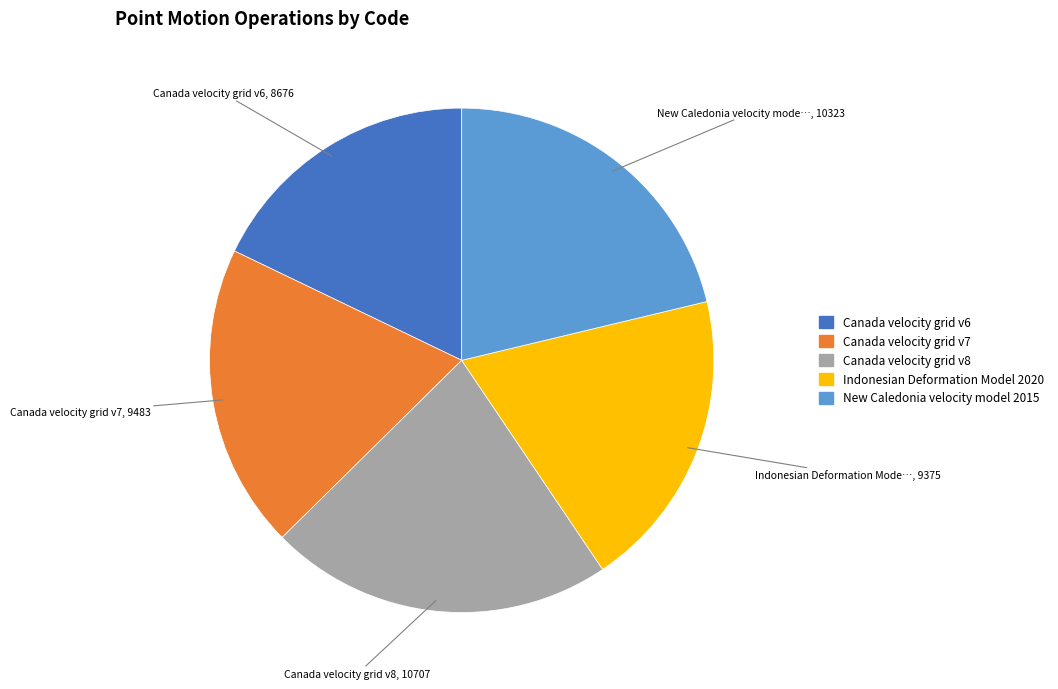

True or false: Canada velocity grid v8 accounts for 22% of the total.

True